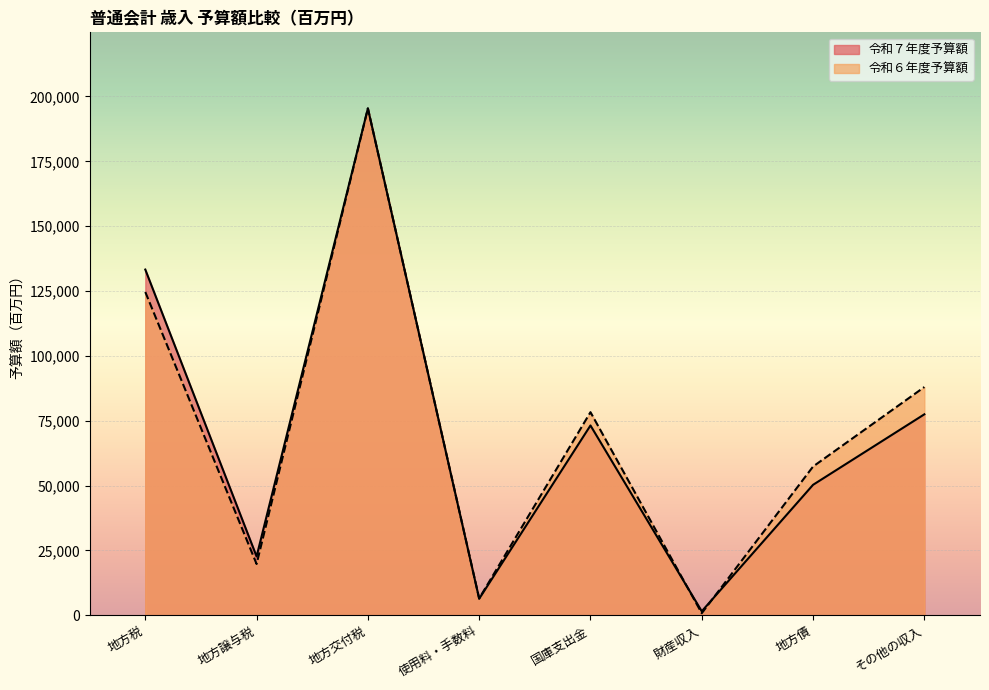

What is the label of the 4th point from the right?

国庫支出金